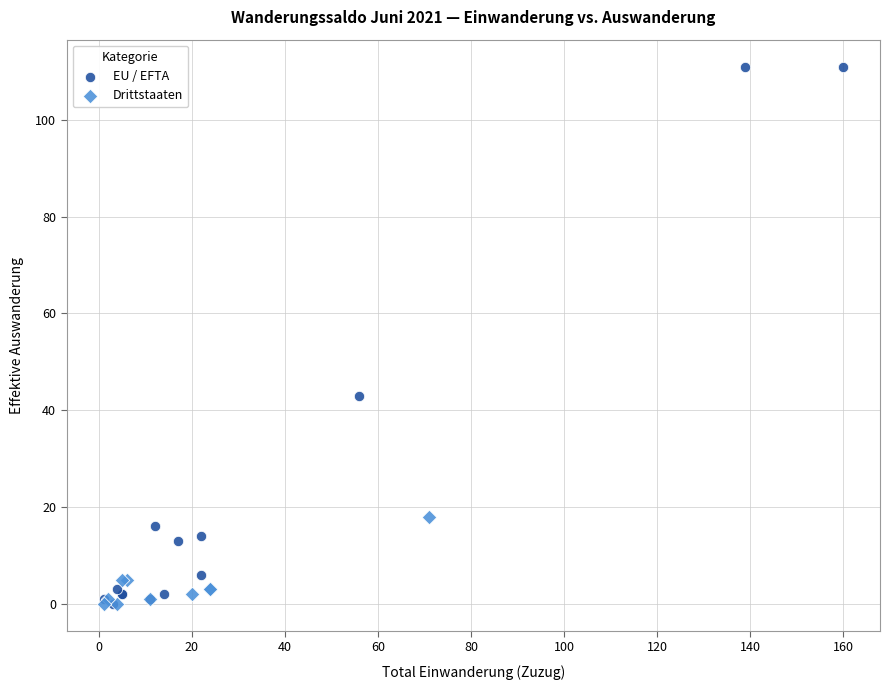

What are all the series names shown in the legend?

EU / EFTA, Drittstaaten